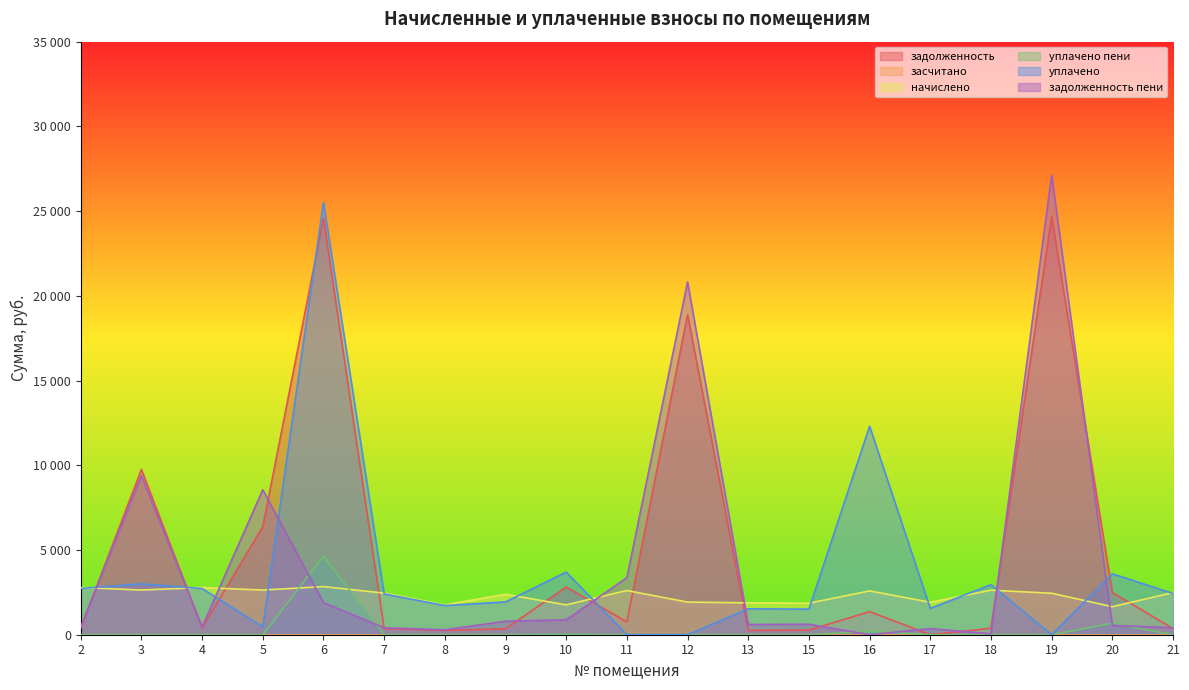

Reading left to right, transcribe all the data shown in this chart.

задолженность: 404.9	9753.9	404.8	6378.1	24565.8	357.4	255.5	346.8	2814.4	755.0	18894.3	251.9	270.4	1362.5	0.6	378.2	24673.0	2494.2	360.9
начислено: 2784.6	2636.4	2784.6	2636.4	2839.2	2457.0	1758.9	2386.8	1762.8	2609.1	1926.6	1879.8	1860.3	2585.7	1914.9	2628.6	2449.2	1653.6	2488.2
уплачено пени: 0.0	0.0	0.0	0.0	4636.8	0.5	0.0	0.0	21.3	0.0	0.0	0.0	0.0	205.3	0.0	0.0	0.0	678.9	0.0
уплачено: 2730.4	3000.0	2725.5	461.2	25512.2	2404.9	1722.0	1938.5	3695.8	0.0	0.0	1528.1	1511.1	12305.0	1552.0	2957.0	0.0	3596.1	2435.3
задолженность пени: 459.1	9390.3	463.9	8553.3	1892.8	409.5	292.4	795.1	881.4	3364.1	20820.9	603.5	619.7	0.0	363.5	49.8	27122.2	551.6	413.9